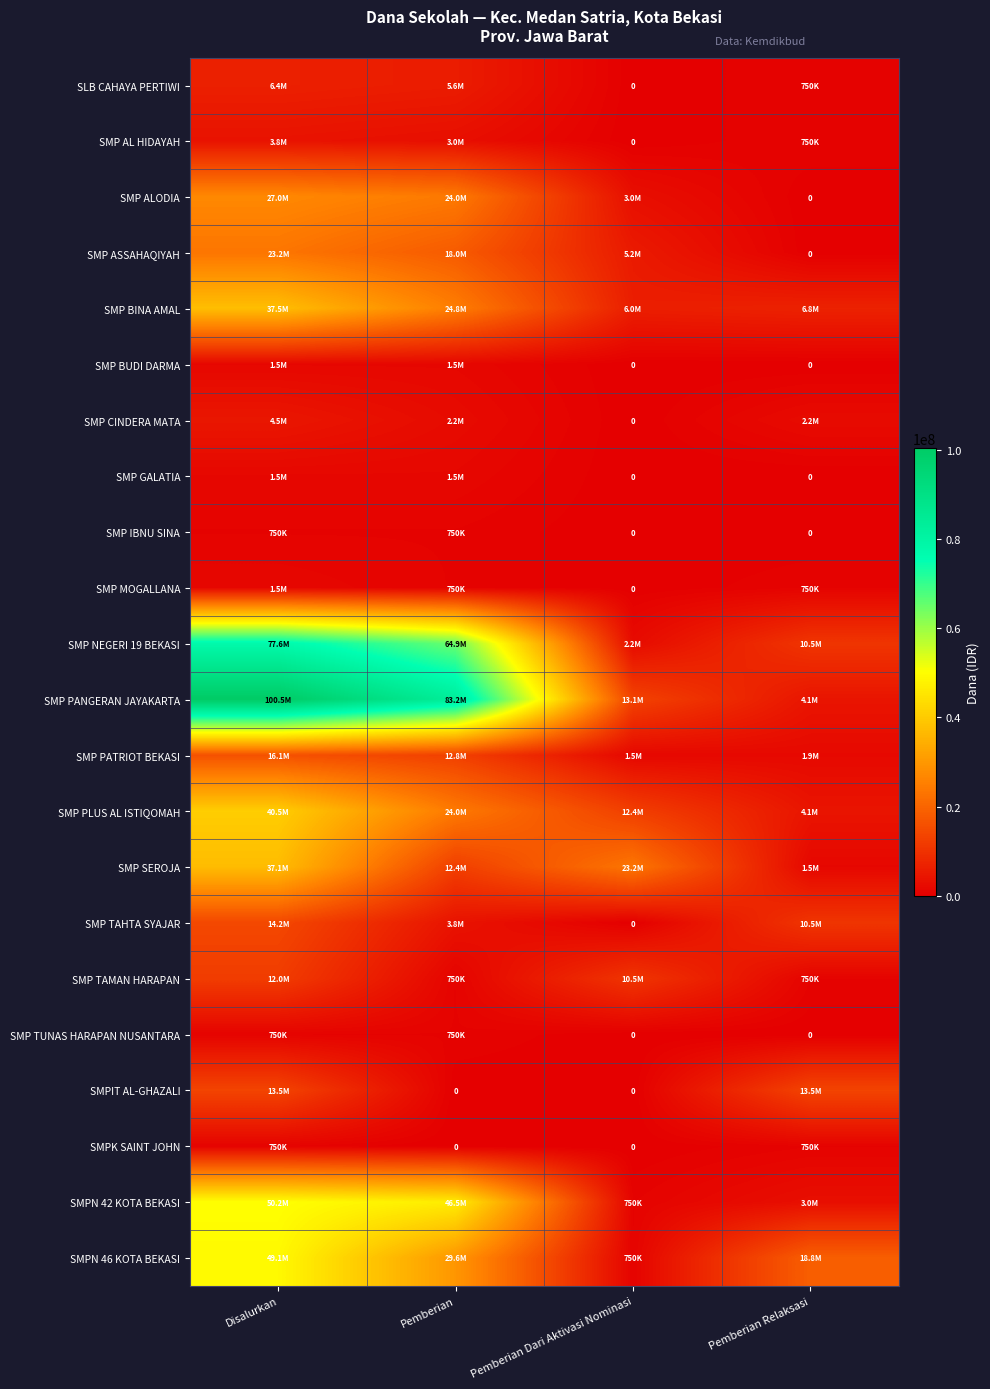

Which category has the highest value in the SMP NEGERI 19 BEKASI series?

Disalurkan